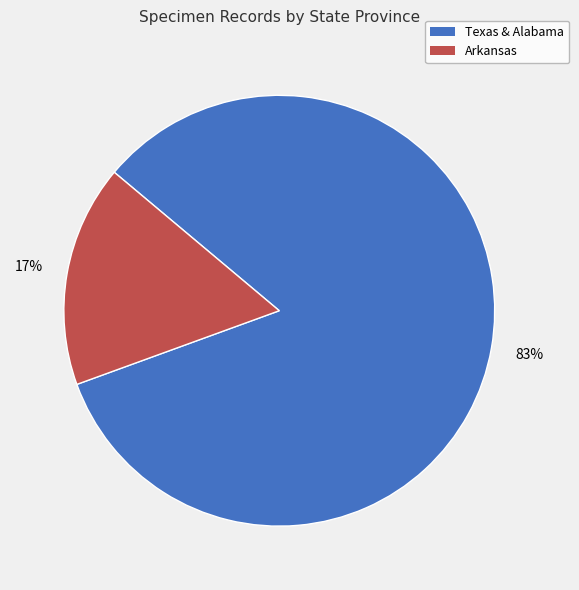

To the nearest percent, what is the average slice percentage?

50%